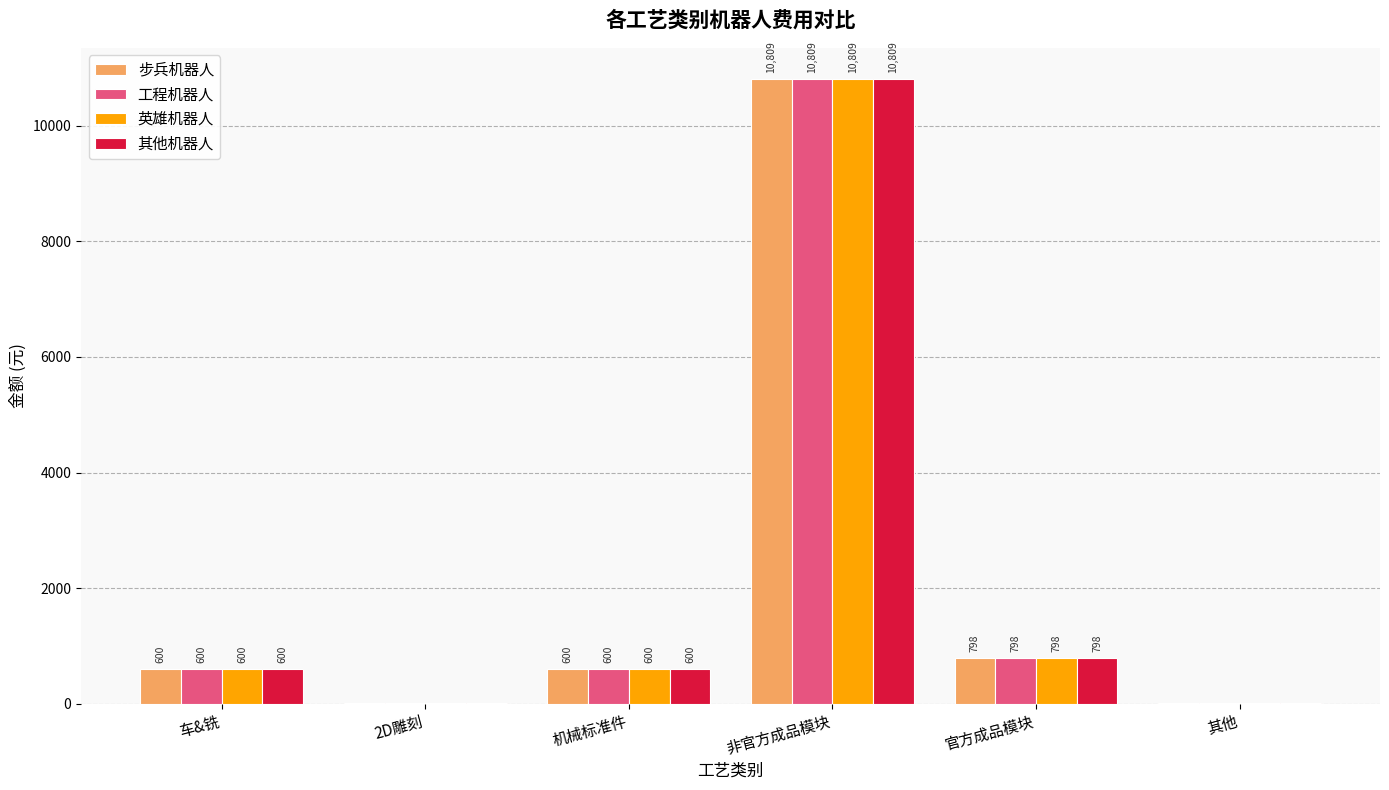

Read the 其他机器人 value at 官方成品模块.

798.0